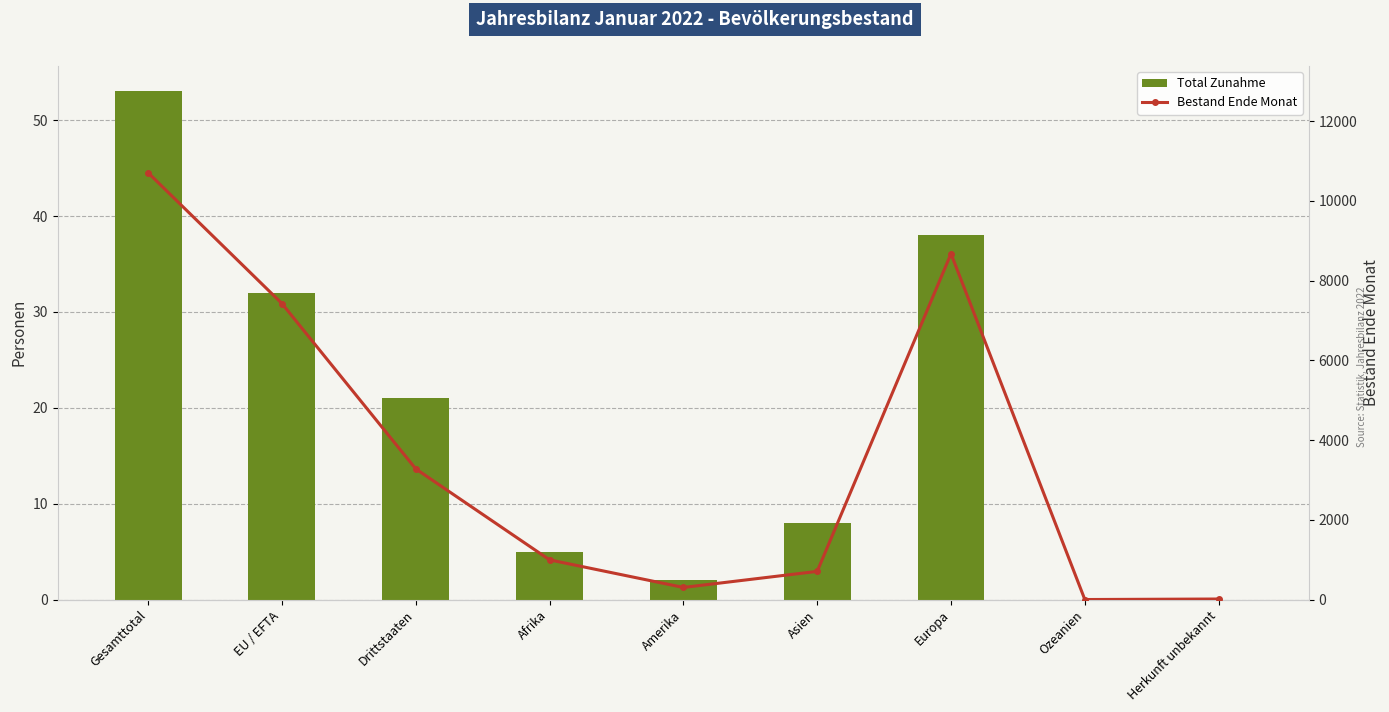

Which series has the widest spread of values?

Bestand Ende Monat